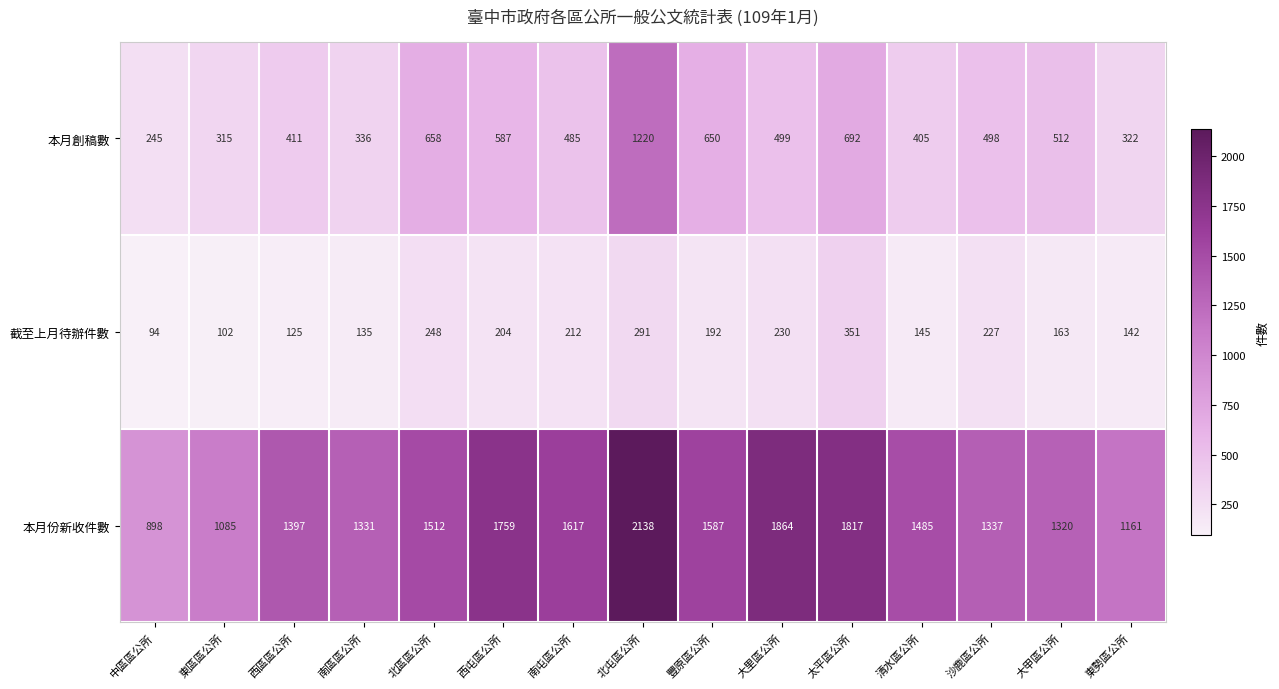

Between 南區區公所 and 大甲區公所, which series saw the biggest shift?

本月創稿數